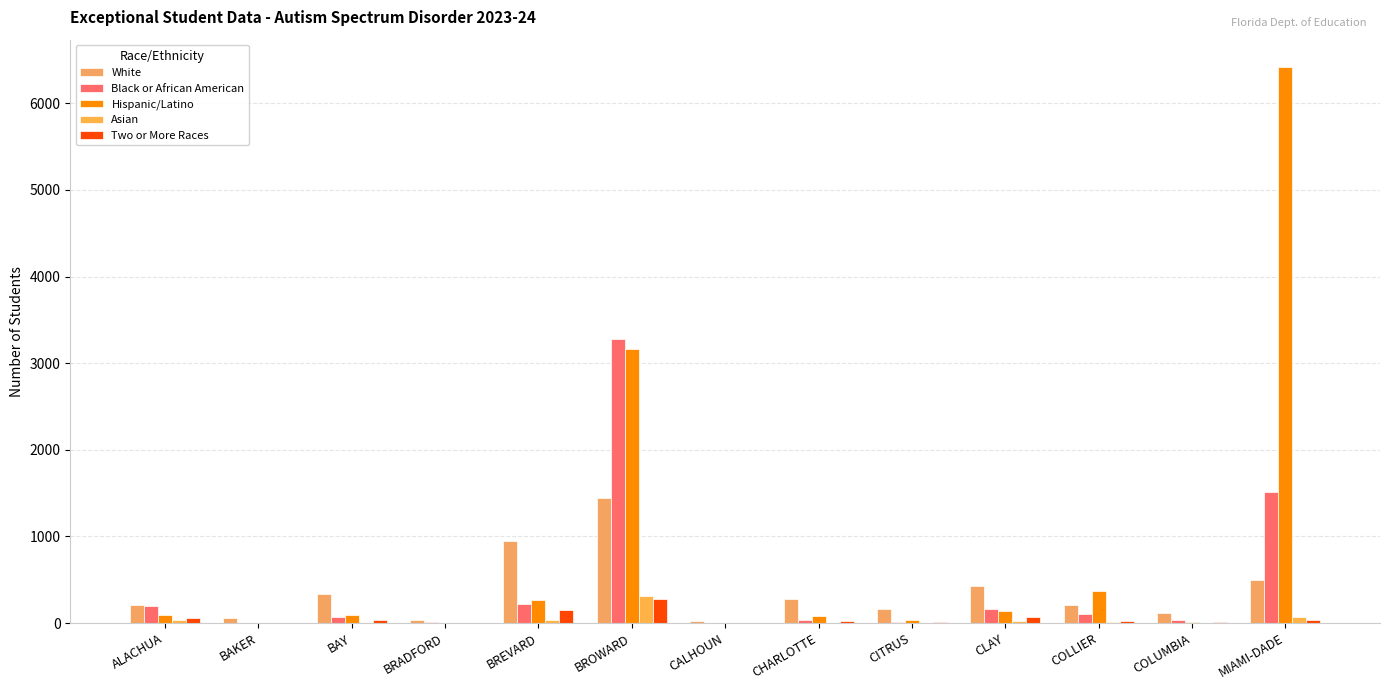

What is the sum of the Asian values at BROWARD and COLLIER?

317